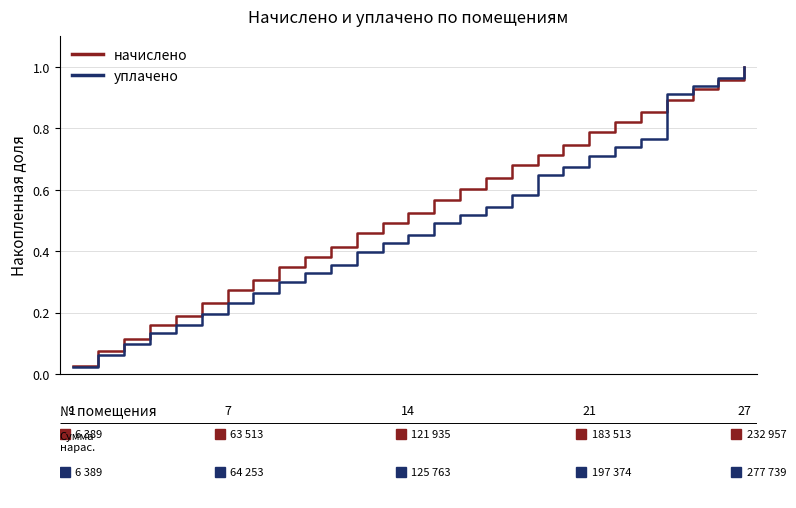

List the series in order of their overall mean, highest first.

начислено, уплачено